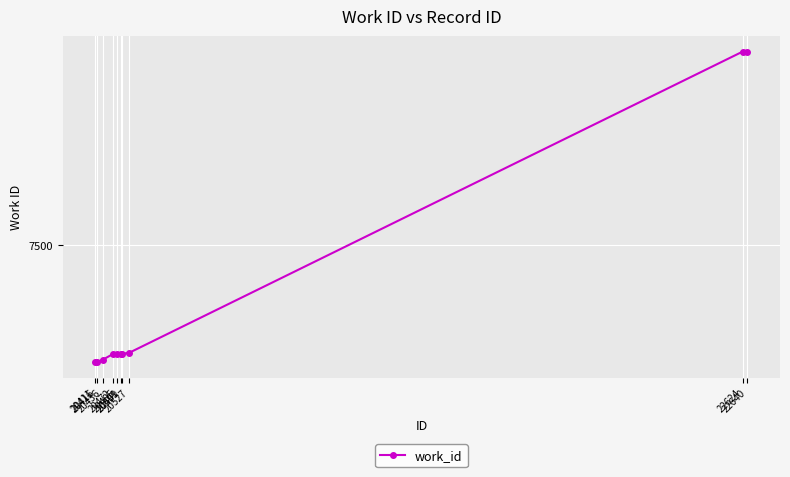

What is the sum of all values?

74568